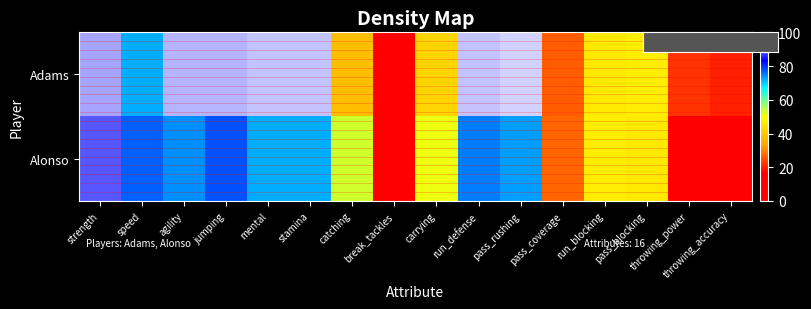

Reading left to right, what are all the values shown in this chart?

Adams: strength=94	speed=72	agility=95	jumping=95	mental=96	stamina=96	catching=38	break_tackles=12	carrying=42	run_defense=96	pass_rushing=97	pass_coverage=26	run_blocking=46	pass_blocking=47	throwing_power=22	throwing_accuracy=20
Alonso: strength=89	speed=77	agility=74	jumping=78	mental=72	stamina=72	catching=53	break_tackles=14	carrying=51	run_defense=75	pass_rushing=73	pass_coverage=27	run_blocking=47	pass_blocking=46	throwing_power=13	throwing_accuracy=12